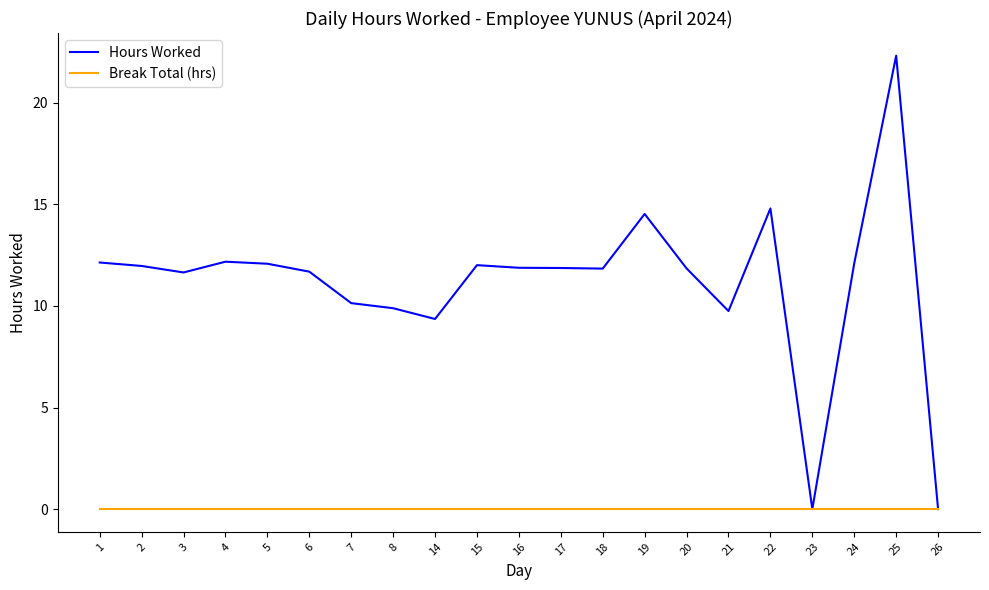

What is the spread (max minus min) of values at 6?

11.7